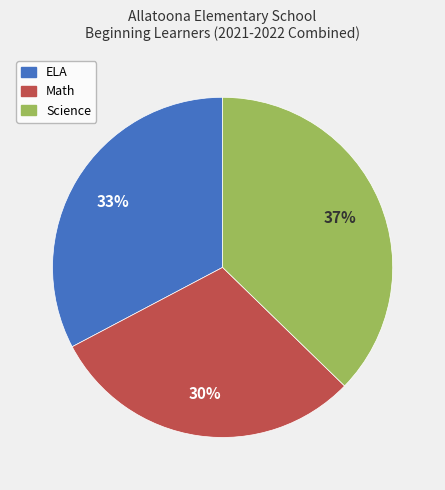

How many segments does this pie chart have?

3